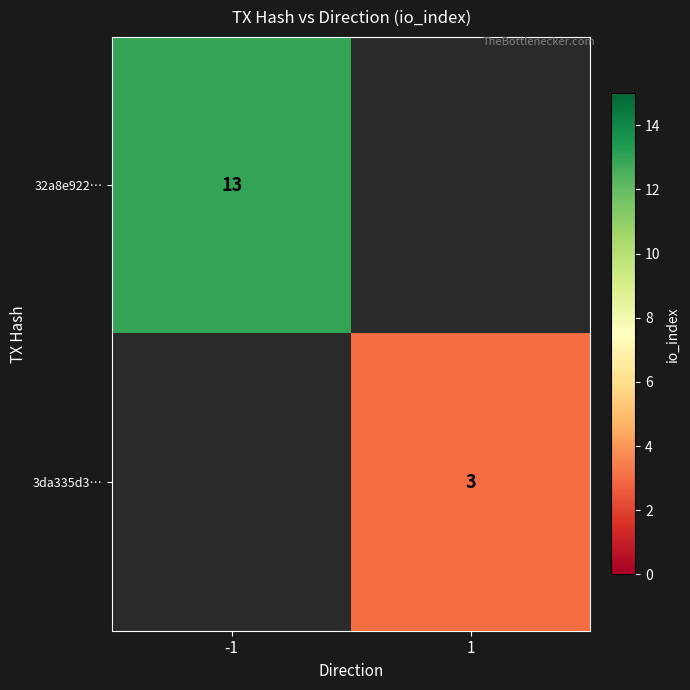

The 32a8e922… series shows 13 at -1. True or false?

True